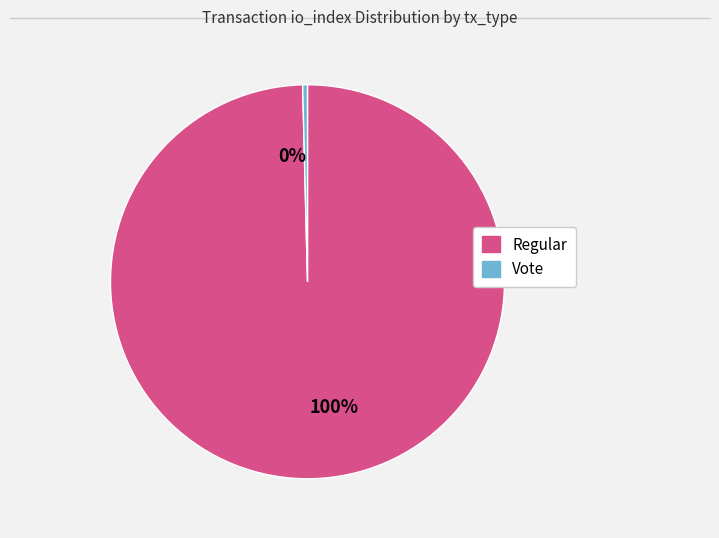

To the nearest percent, what is the average slice percentage?

50%